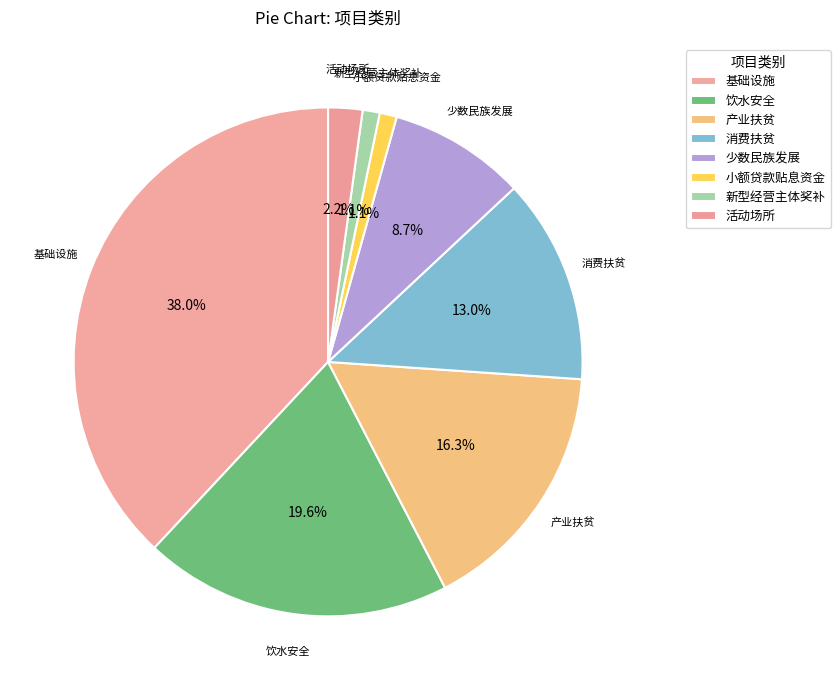

Approximately how many times larger is the value at 饮水安全 compared to 产业扶贫?

1.2